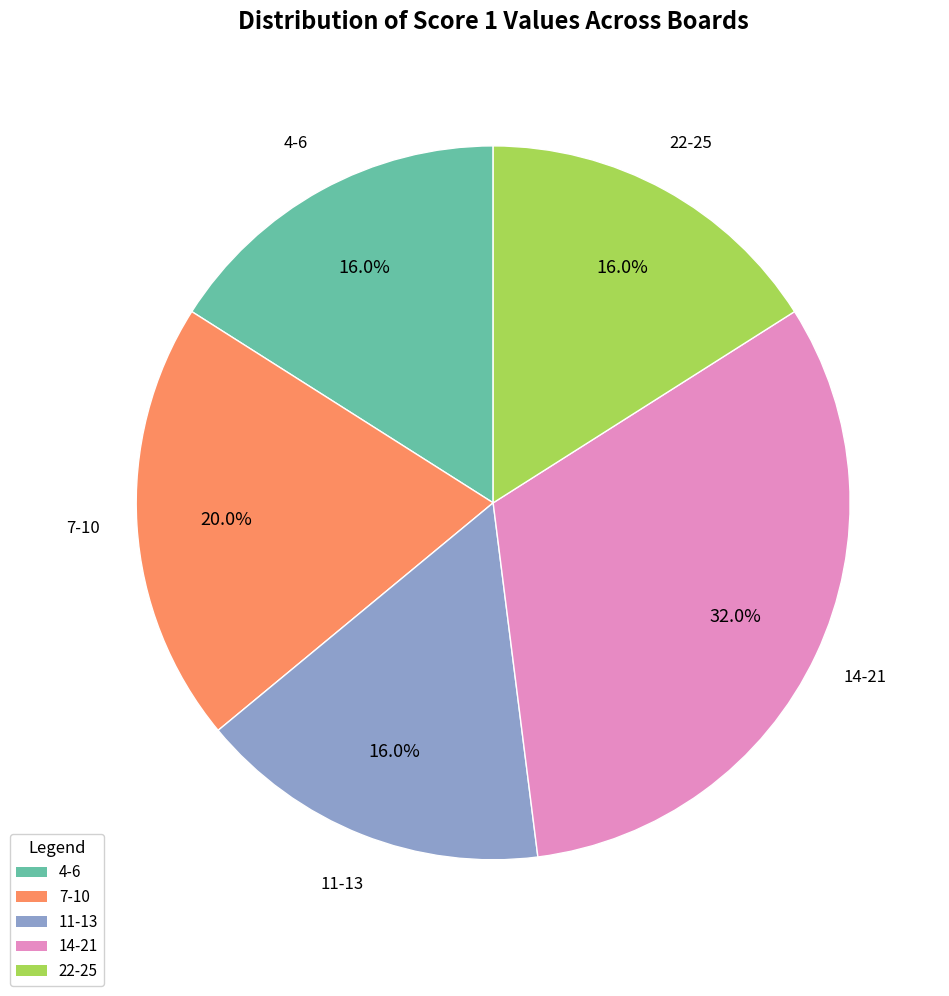

Does any single category account for the majority?

No